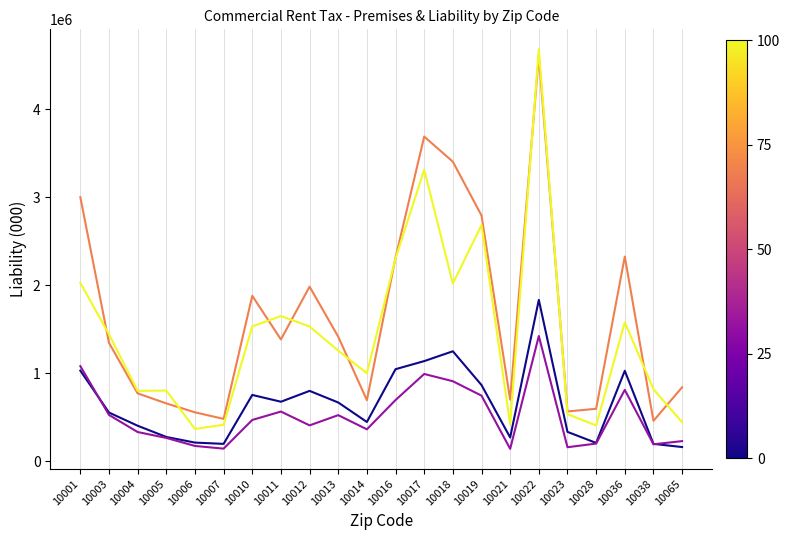

What is the total value across all series at 10014?

2500349